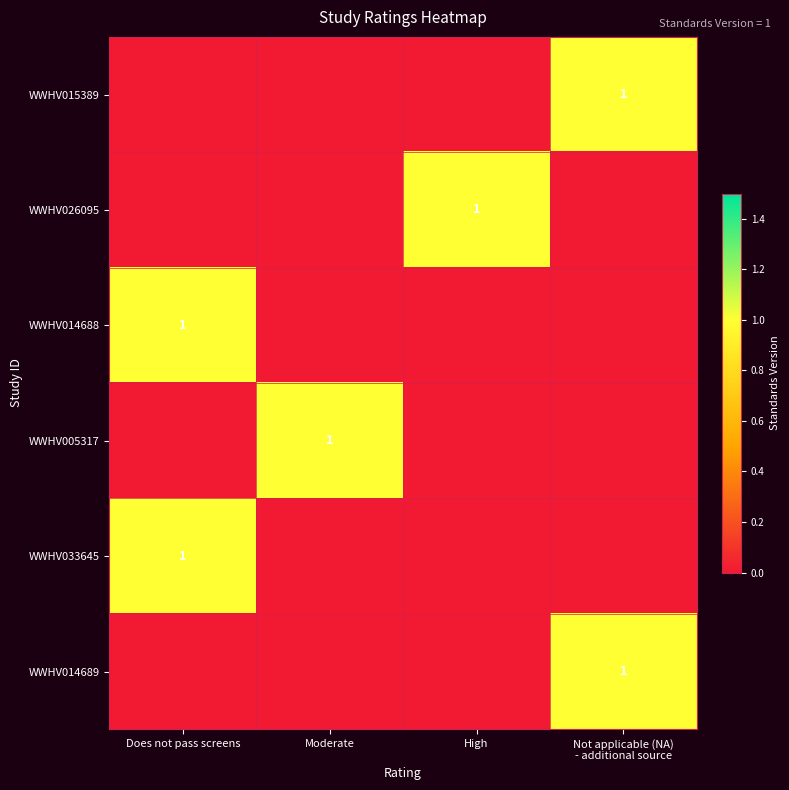

The value of WWHV033645 at Does not pass screens is 1. True or false?

True